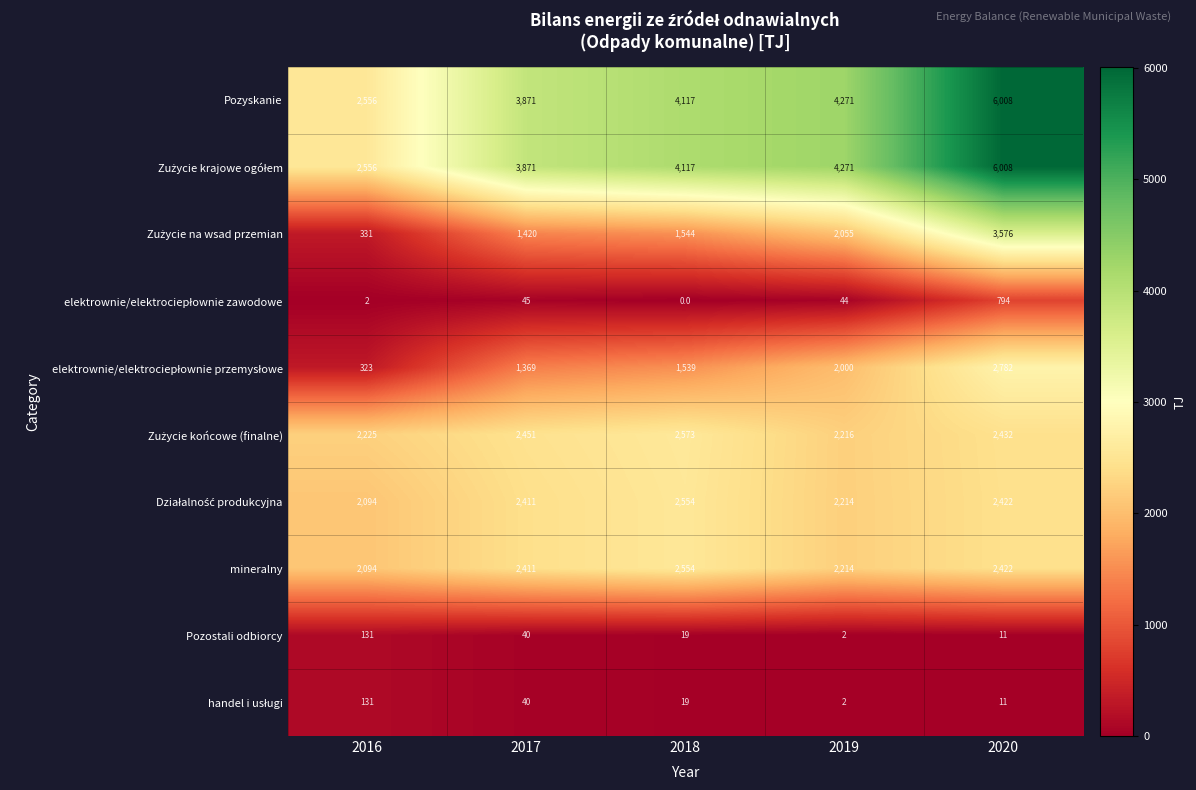

What is the total value across all series at 2016?

12443